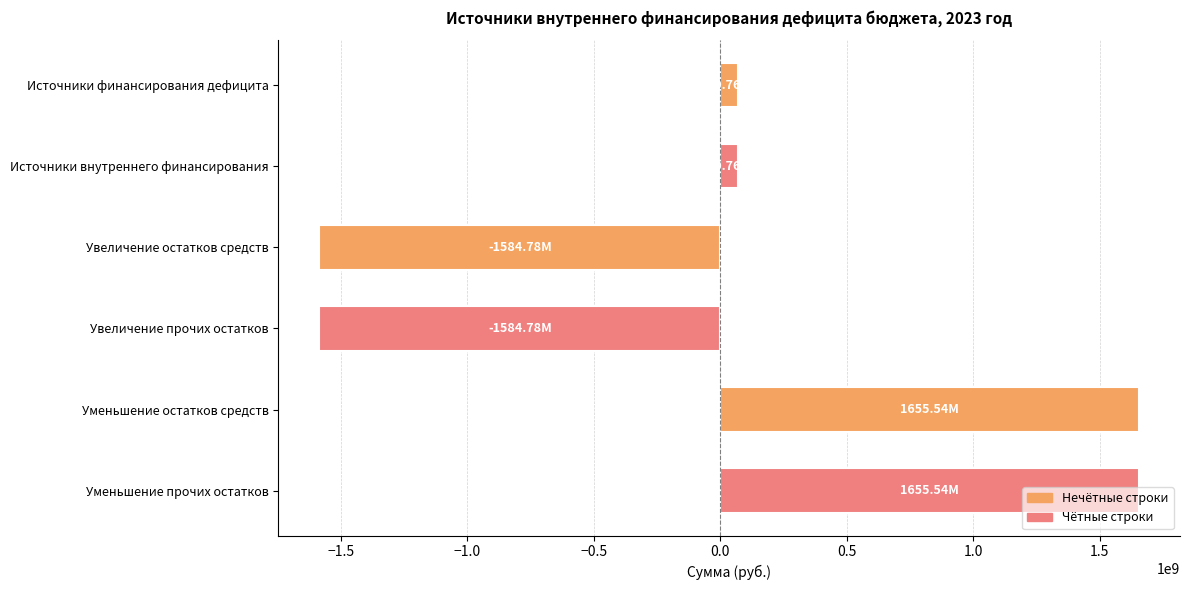

What is the sum of all values?

283037432.6